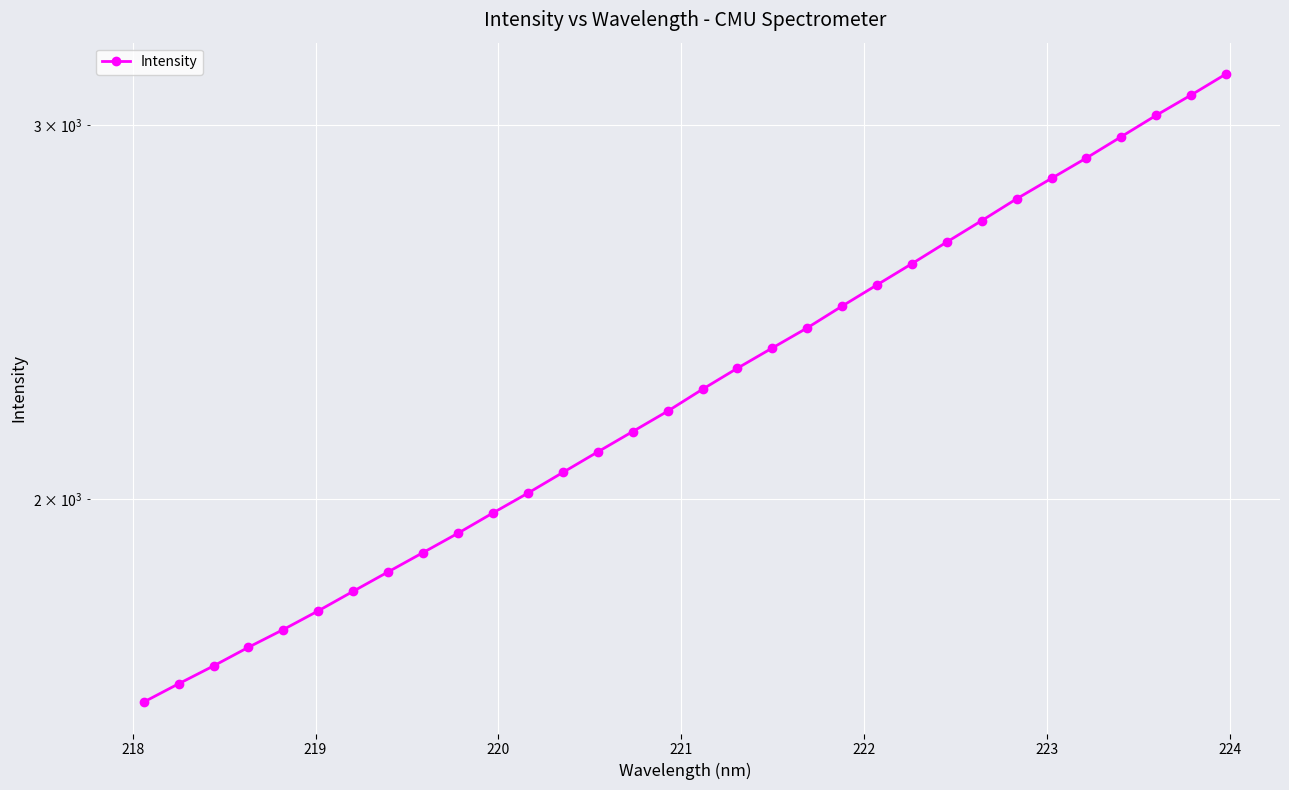

Count the number of data series in this chart.

1